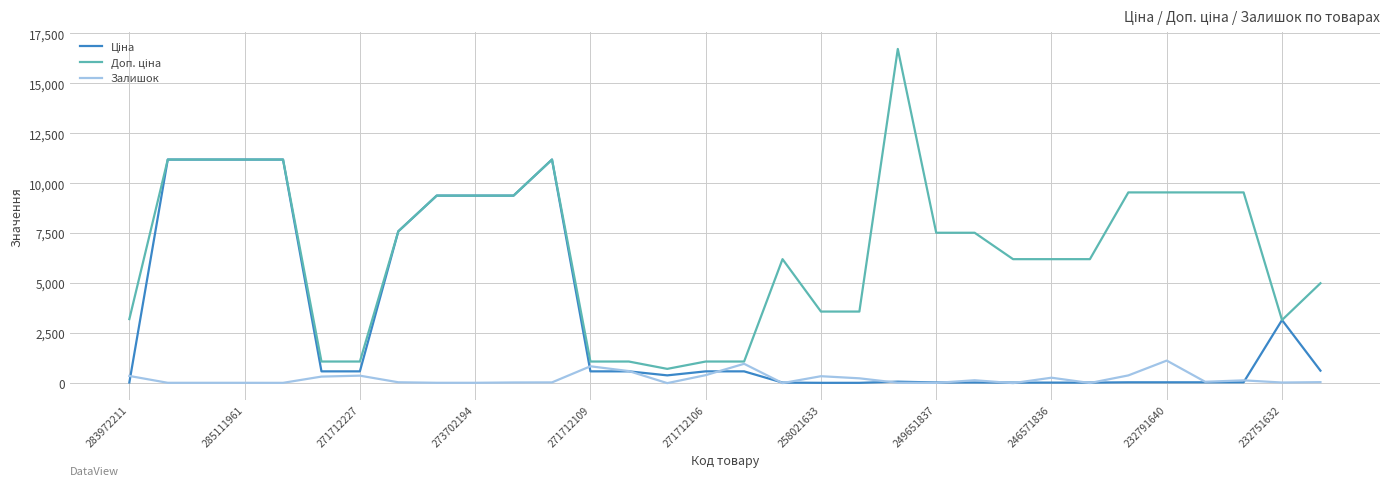

Is this an area chart (filled region under the line)?

No